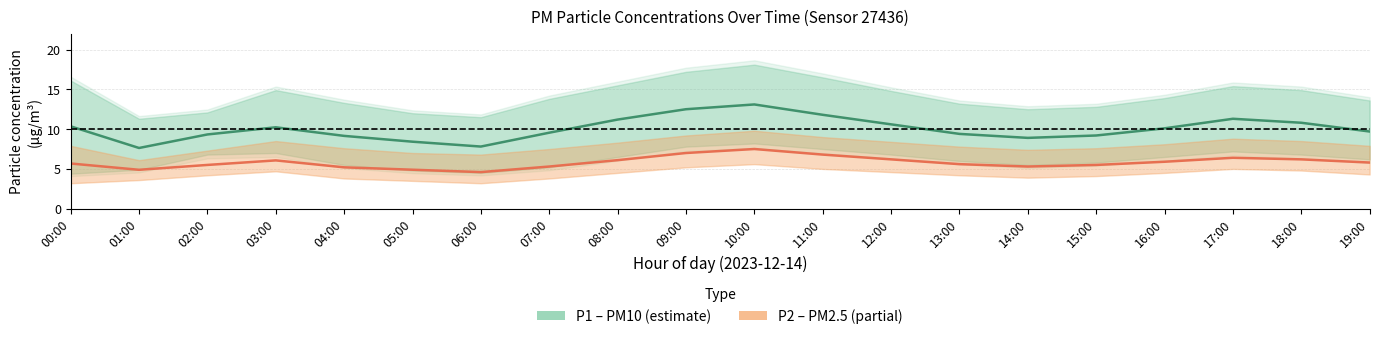

Read the P1 (PM10) value at 02:00.

9.3